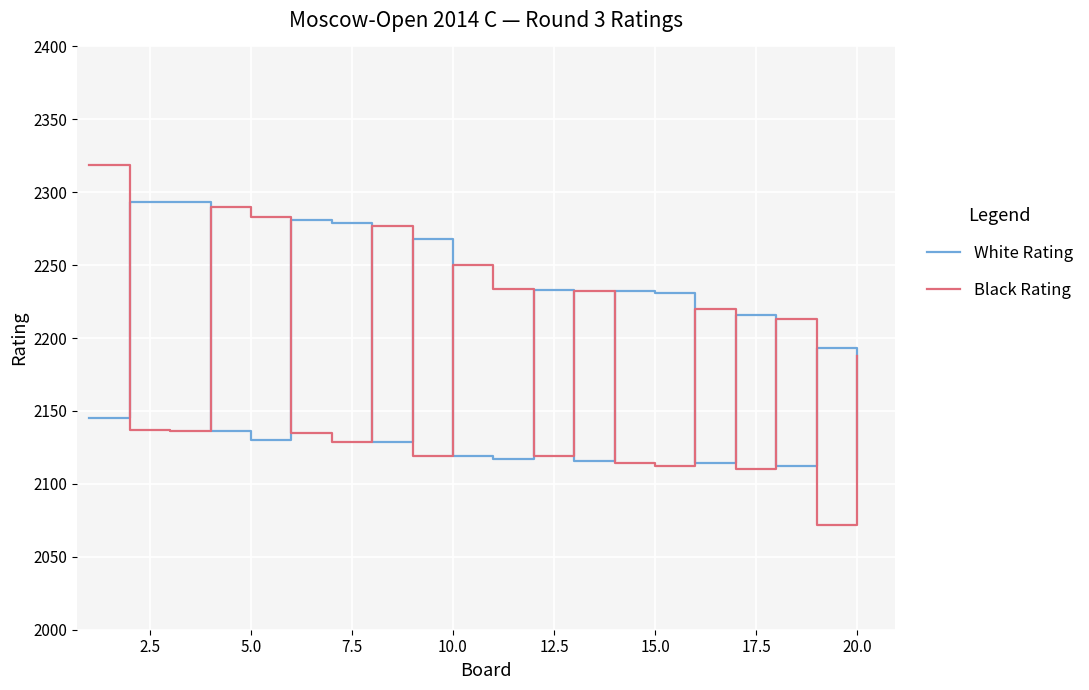

What is the difference between the maximum and minimum values in the White Rating series?

183